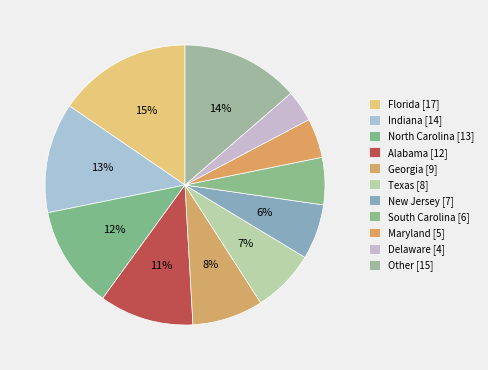

Do Maryland and Georgia together represent more than half of the pie?

No